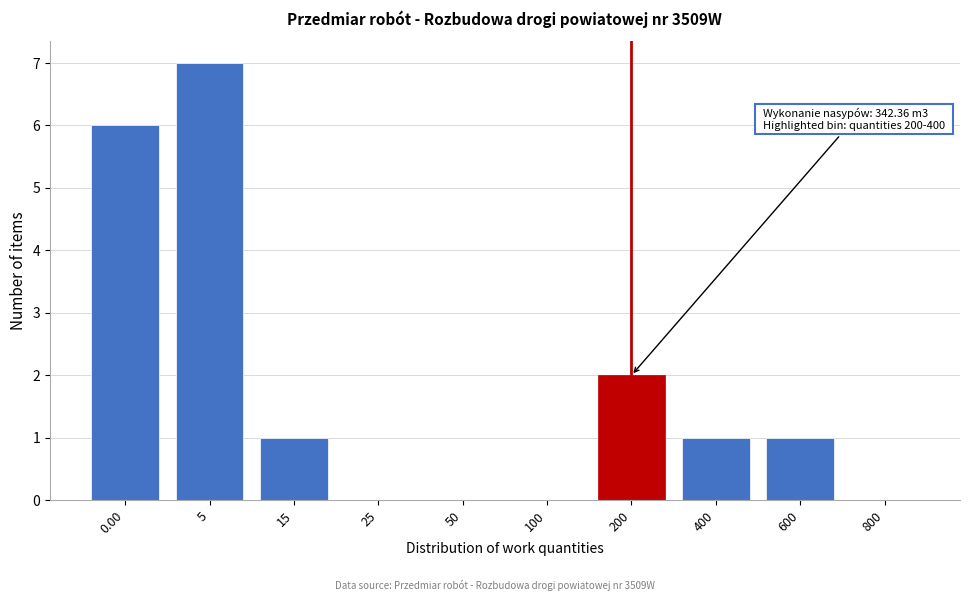

Reading left to right, what are all the values shown in this chart?

0.00=6	5=7	15=1	25=0	50=0	100=0	200=2	400=1	600=1	800=0